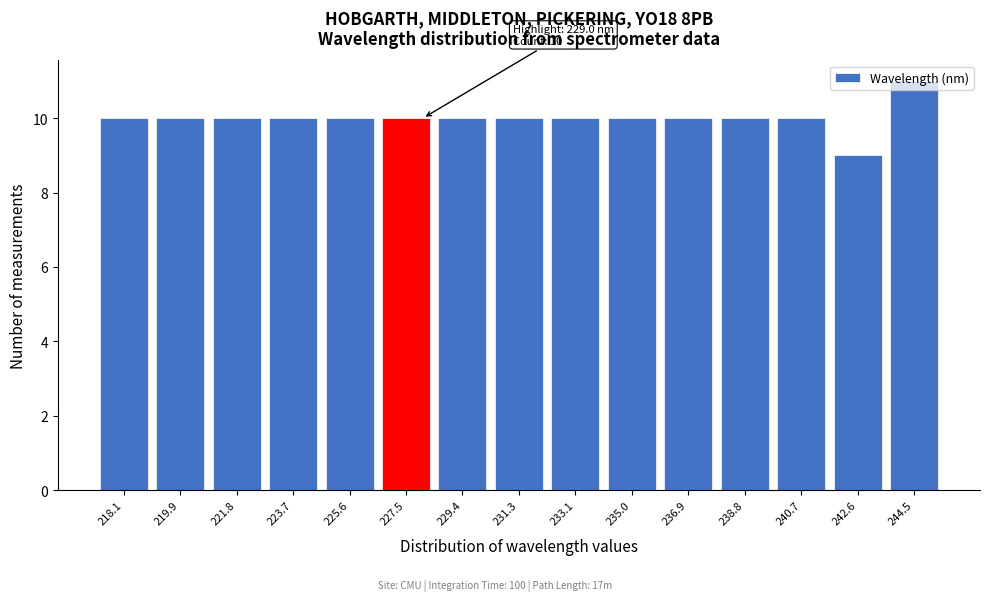

Read the value at 236.9.

10